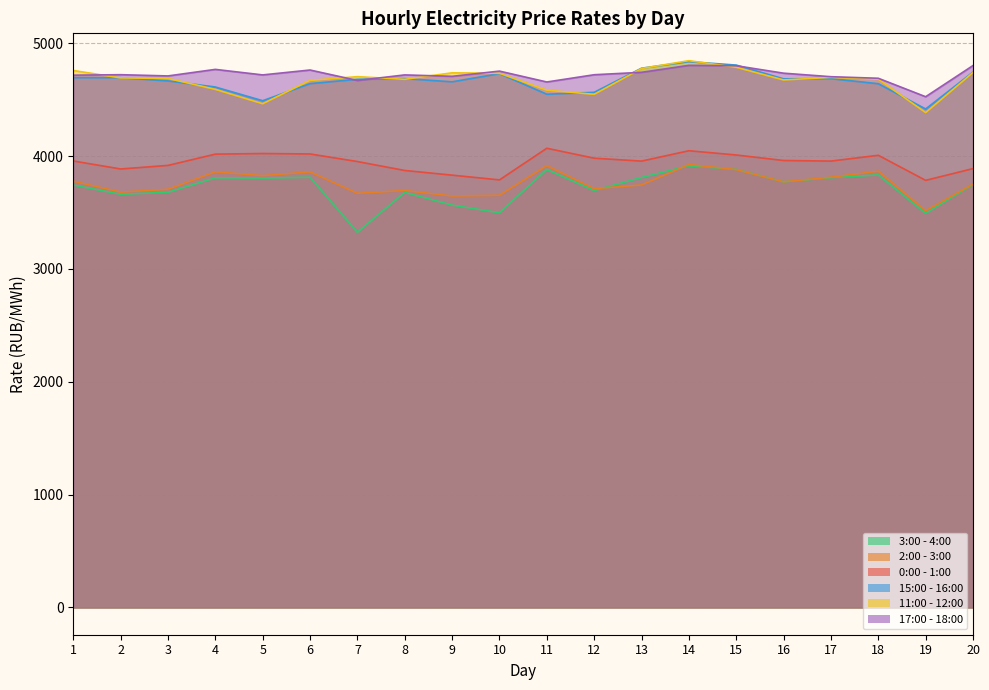

What is the spread (max minus min) of values at 4?

961.1